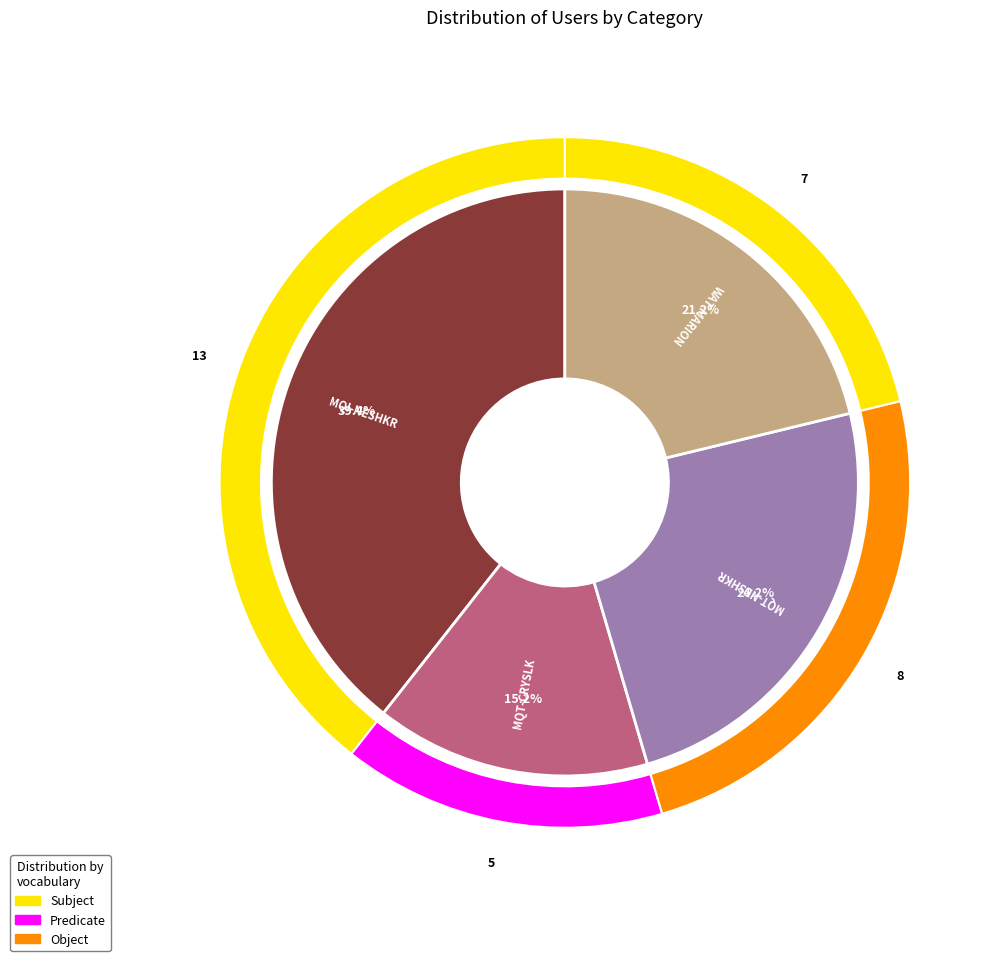

The MQT-CRYSLK slice represents 4% of the pie. True or false?

False